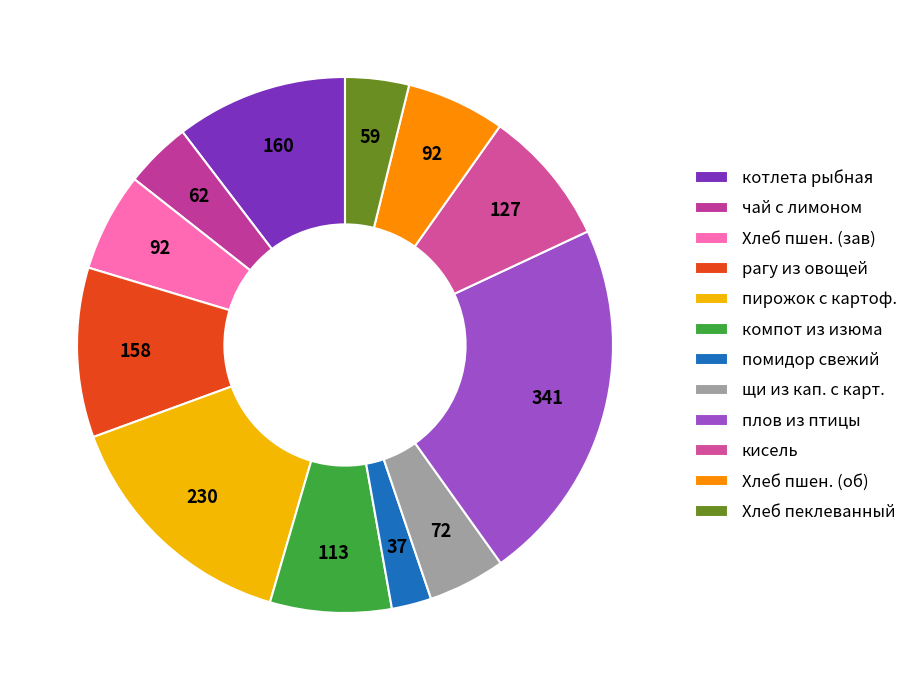

How many slices are in this pie chart?

12